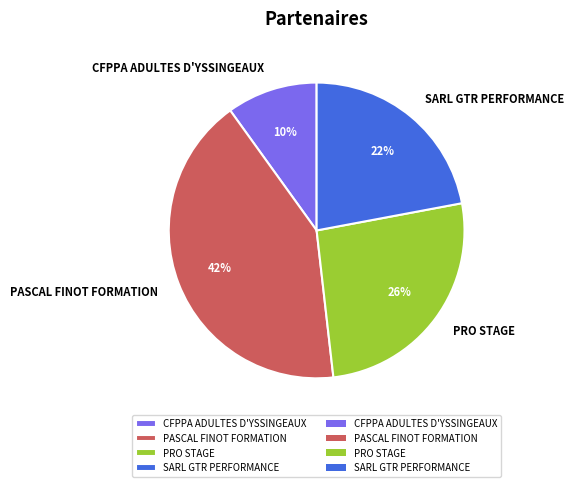

Is CFPPA ADULTES D'YSSINGEAUX the majority of the pie?

No